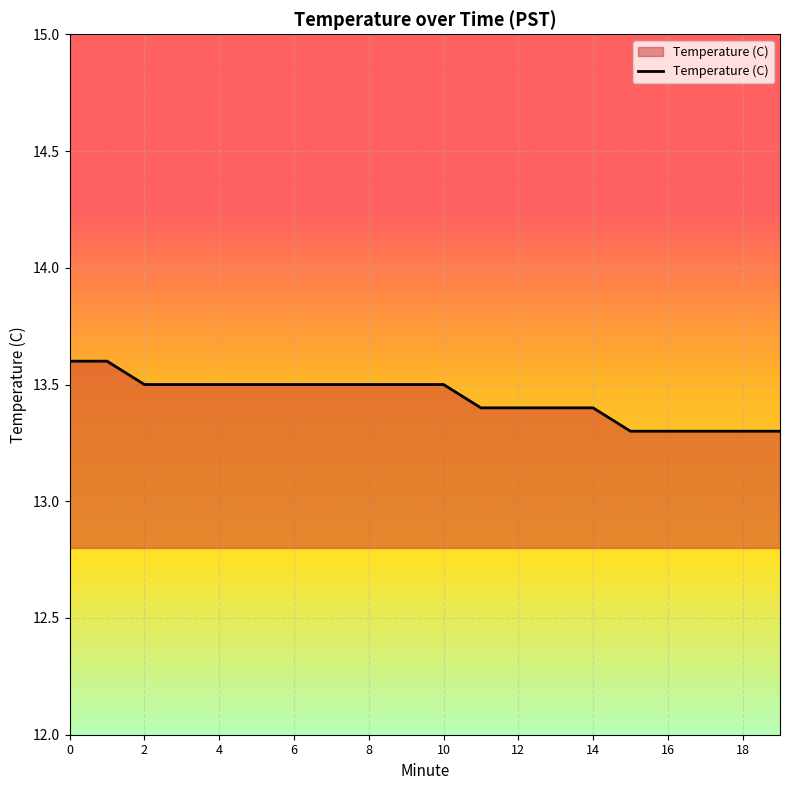

What is the minimum value shown in the chart?

13.3